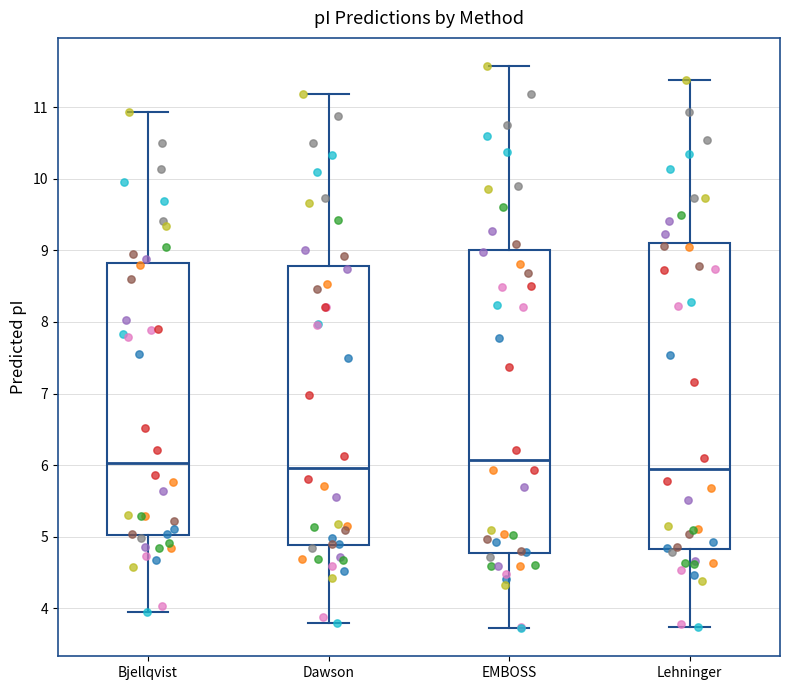

Reading left to right, transcribe this box plot: for each box, give where its median line is, the range the box spans, and where its two whiskers end, as read against the y-axis. The values are not printed on the chart, so give them approximately, as read against the axis.

Bjellqvist: median 6.0, box 5.0 to 8.8, whiskers 3.9 to 10.9
Dawson: median 6.0, box 4.9 to 8.8, whiskers 3.8 to 11.2
EMBOSS: median 6.1, box 4.8 to 9.0, whiskers 3.7 to 11.6
Lehninger: median 5.9, box 4.8 to 9.1, whiskers 3.7 to 11.4